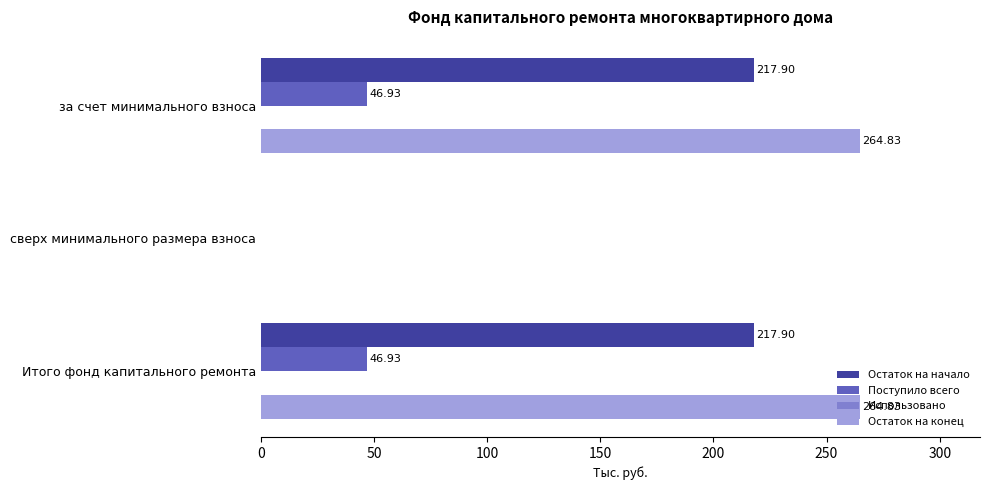

Which series changed the most between сверх минимального размера взноса and Итого фонд капитального ремонта?

Остаток на конец